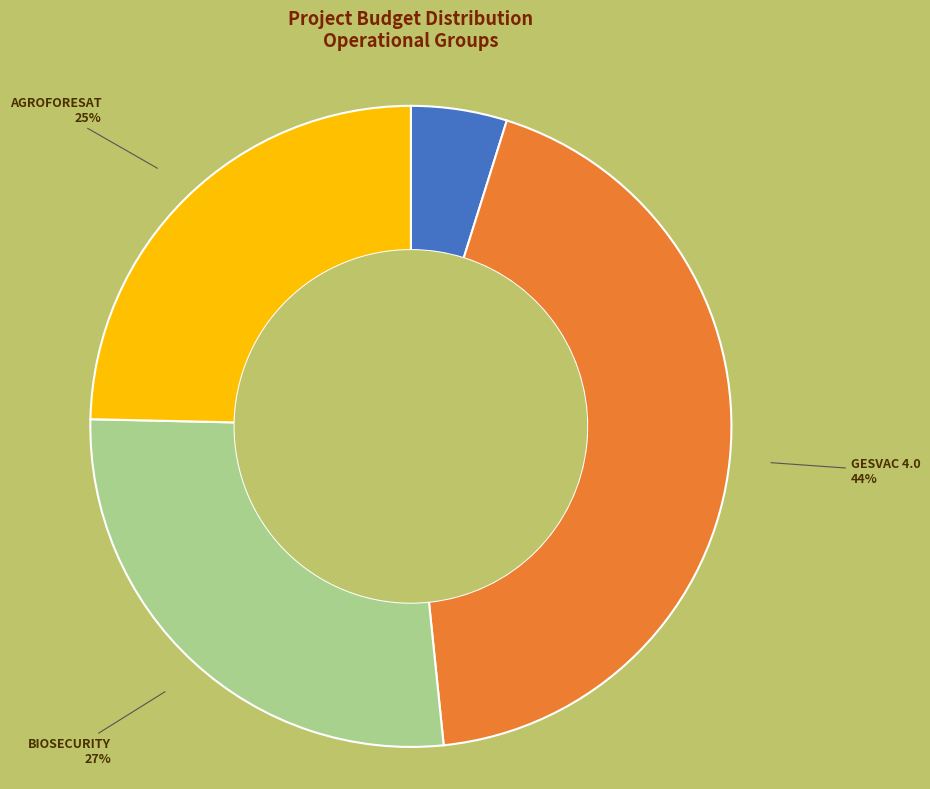

To the nearest percent, what is the average slice percentage?

25%